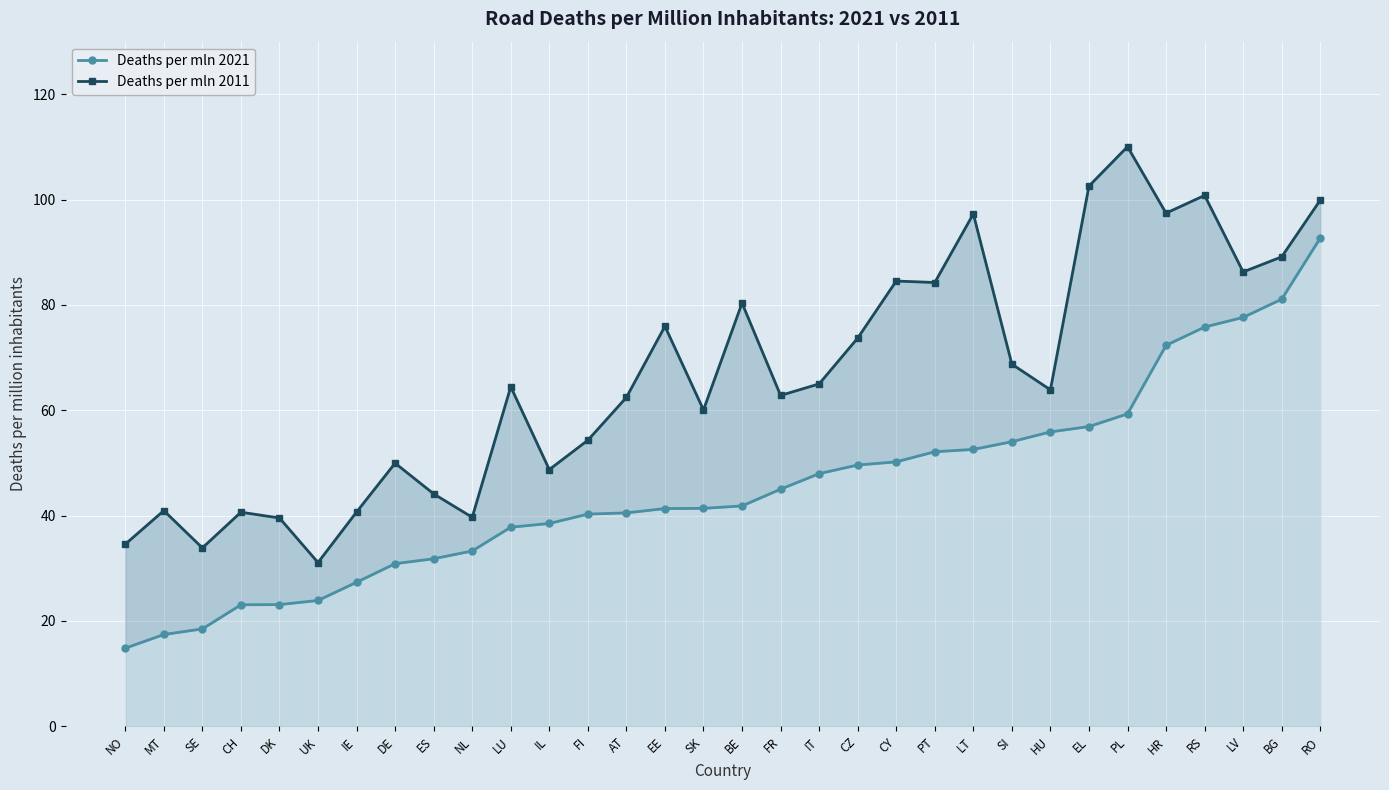

What are all the series names shown in the legend?

Deaths per mln 2021, Deaths per mln 2011